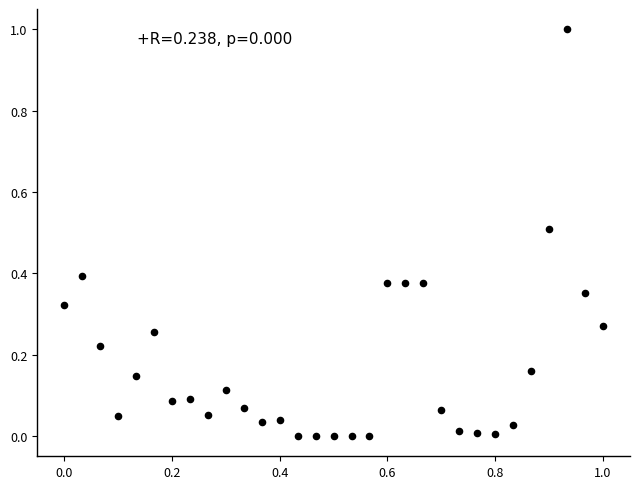

What is the range of X values (max minus min)?

1.0